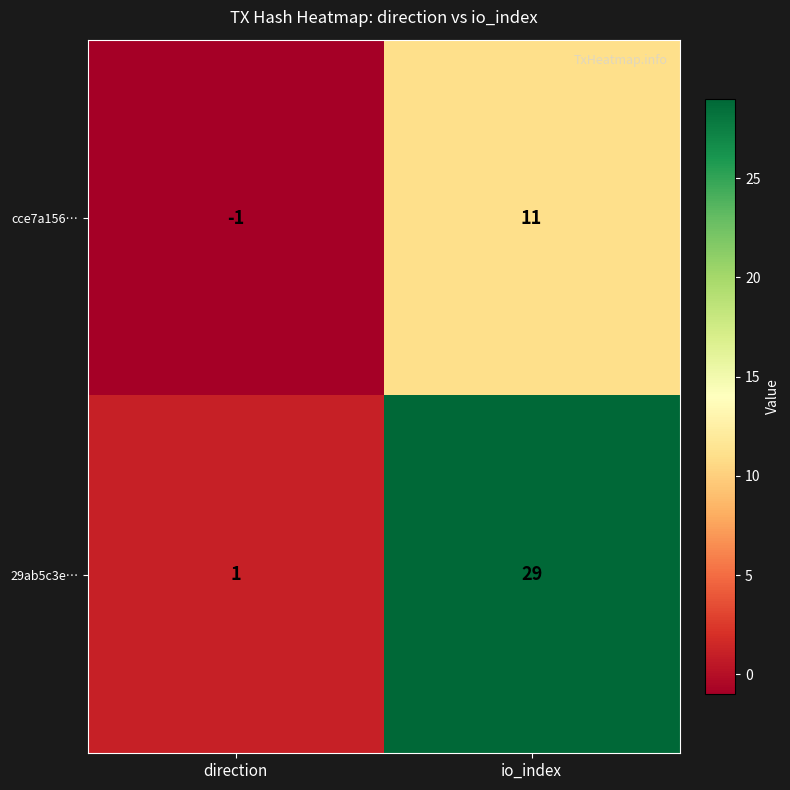

Read the cce7a156… value at io_index, to the nearest 10.

10